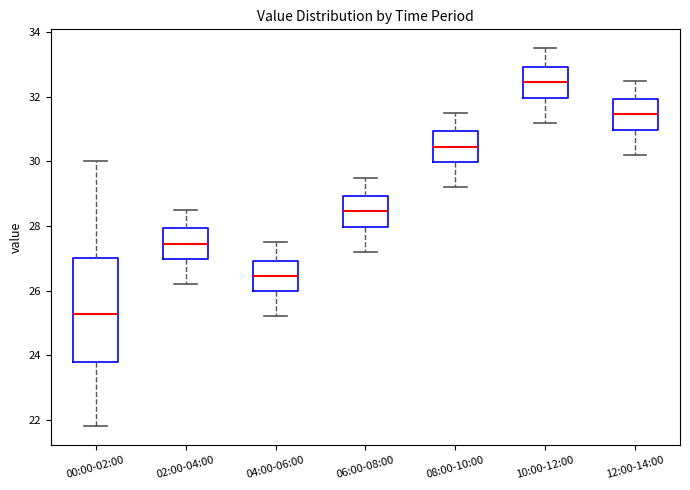

Where does the lower whisker of the box for 00:00-02:00 end on the y-axis? The values are not printed on the chart, so give them approximately, as read against the axis.

21.8